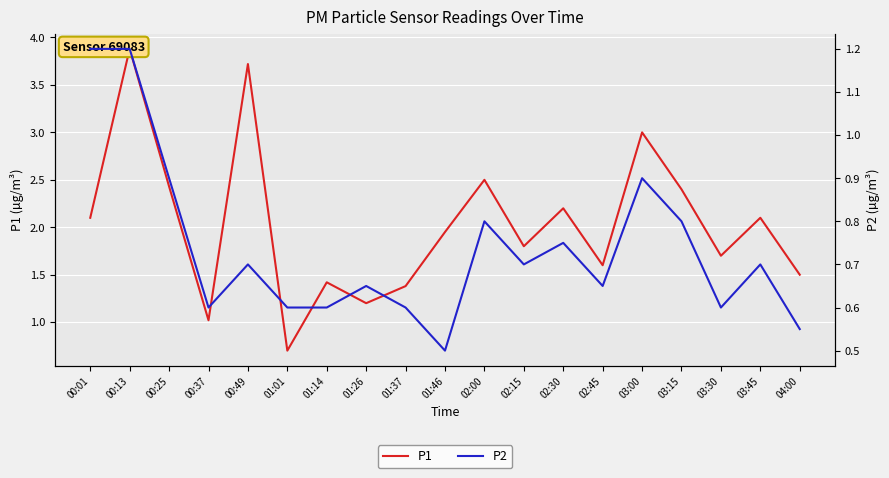

What position from the left is 00:01?

1